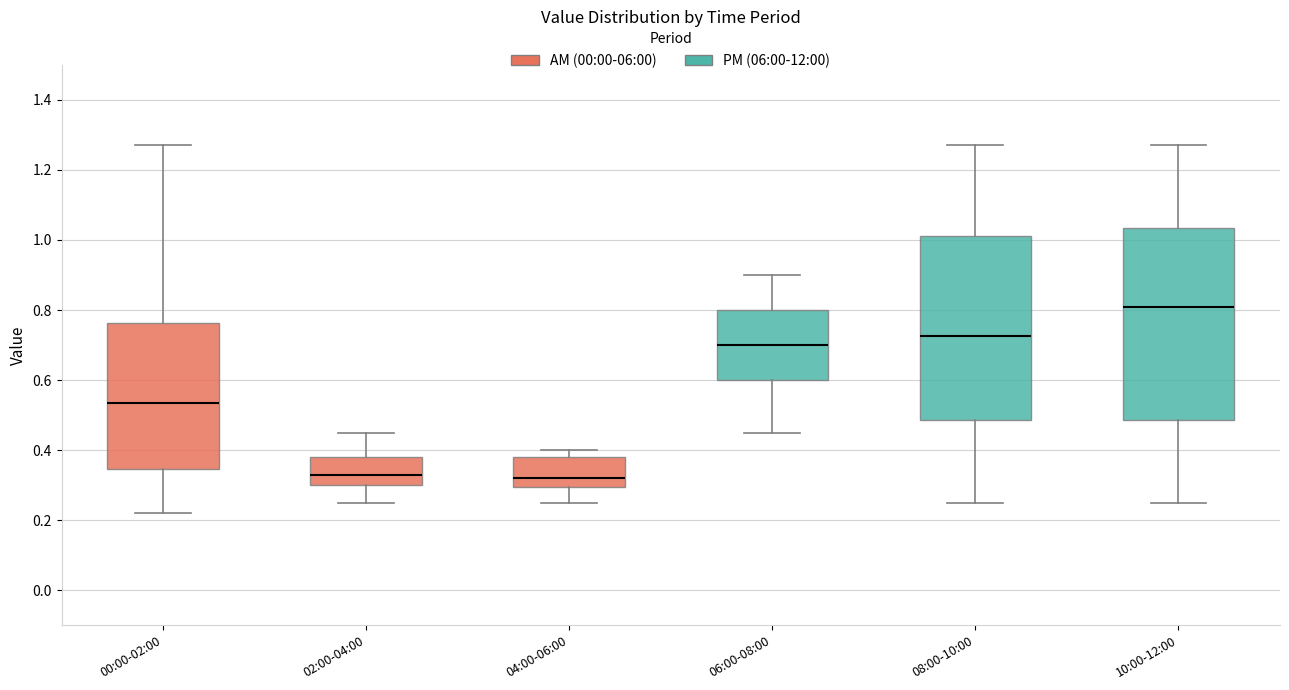

Where does the upper whisker of the box for 10:00-12:00 end on the y-axis? The values are not printed on the chart, so give them approximately, as read against the axis.

1.28